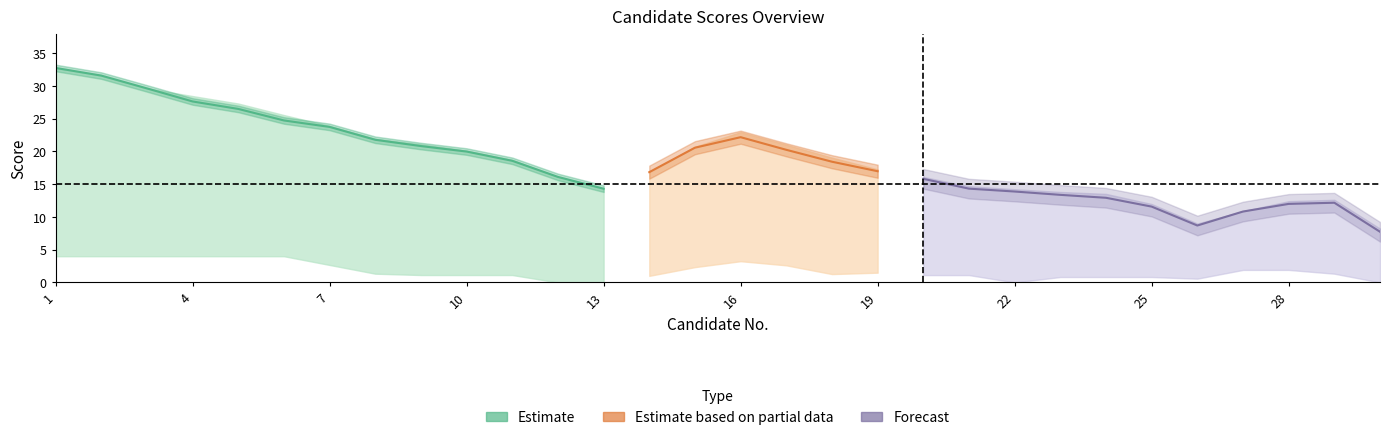

What is the difference between the ΤΥΠΙΚΗ ΕΚΠΑΙΔΕΥΣΗ (μόρια) values at 18 and 19?

1.1